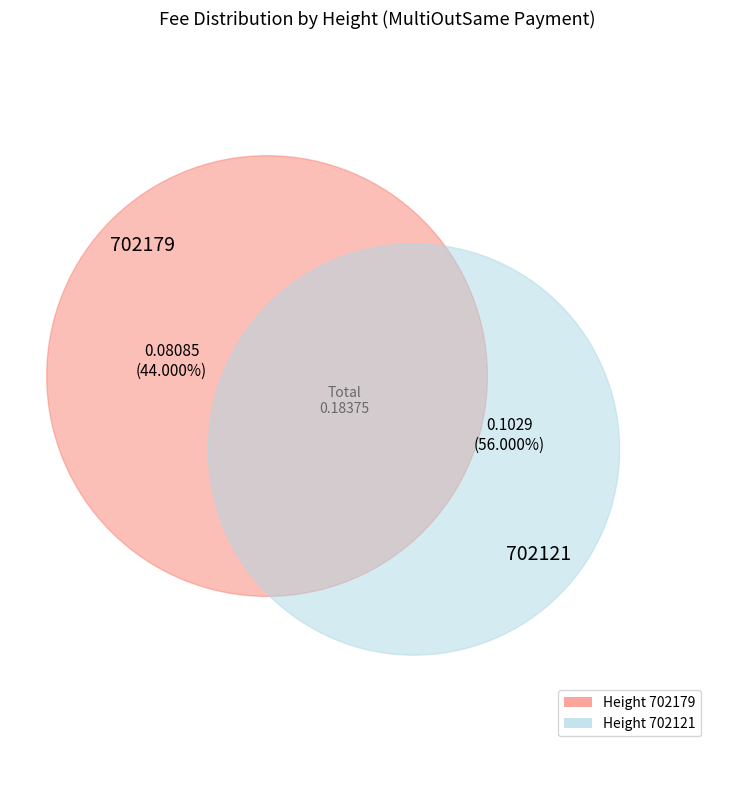

To the nearest percent, what is the average slice percentage?

50%